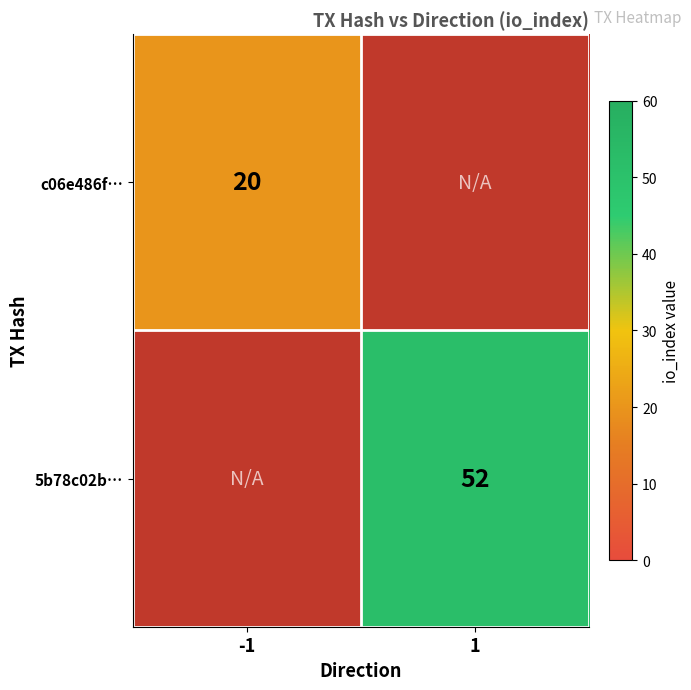

The c06e486f… series shows 30 at -1. True or false?

False